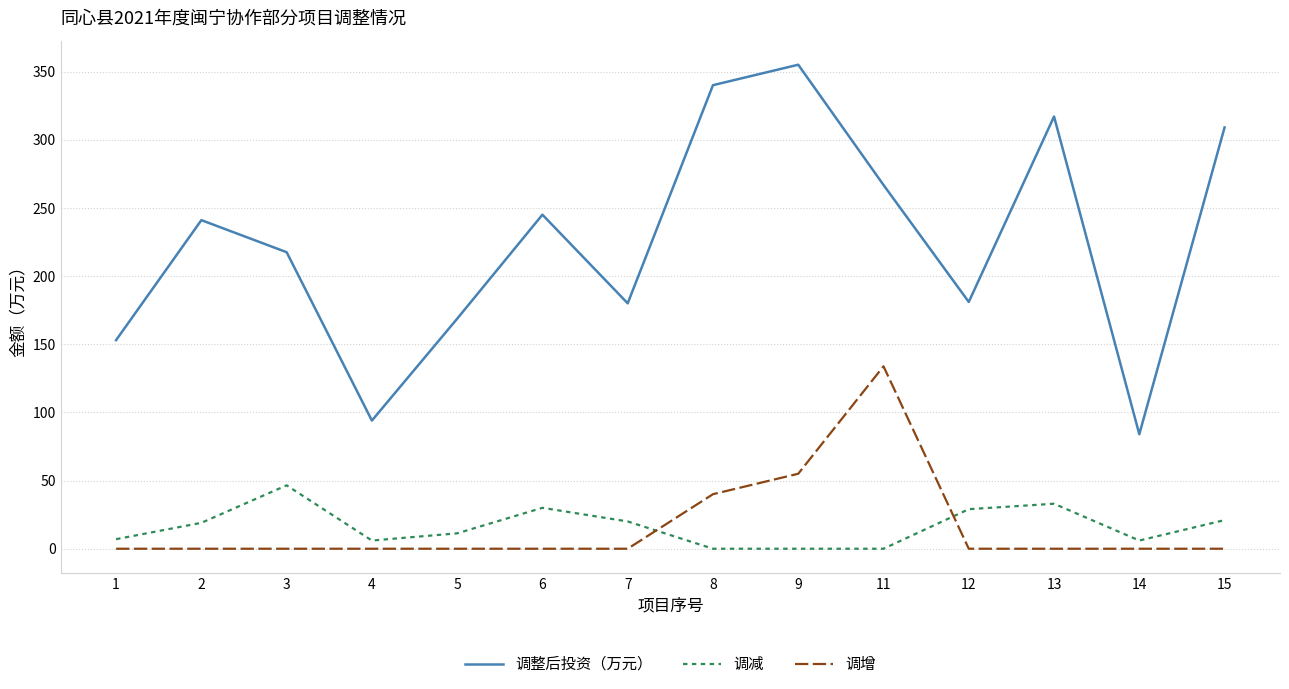

What is the spread (max minus min) of values at 13?

317.0